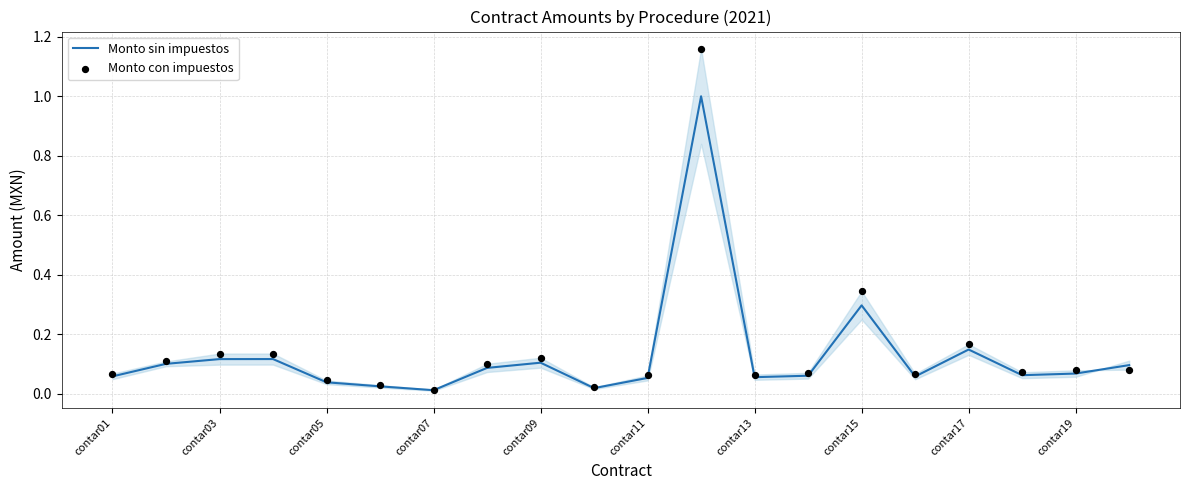

Which series has the largest total across all categories?

Monto con impuestos